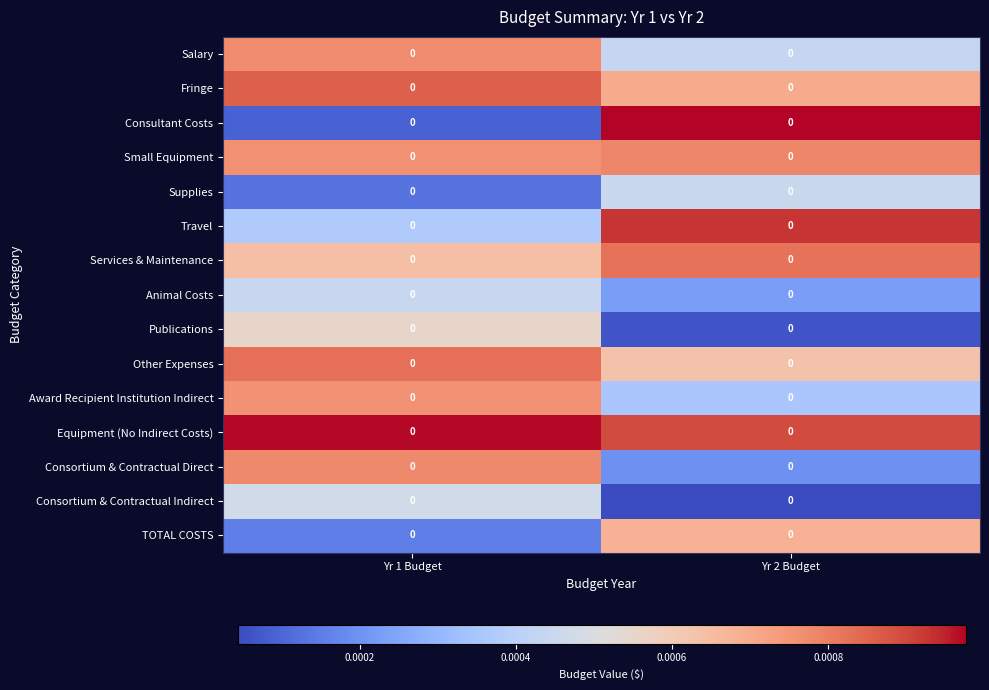

At how many categories does at least one series exceed 0?

2